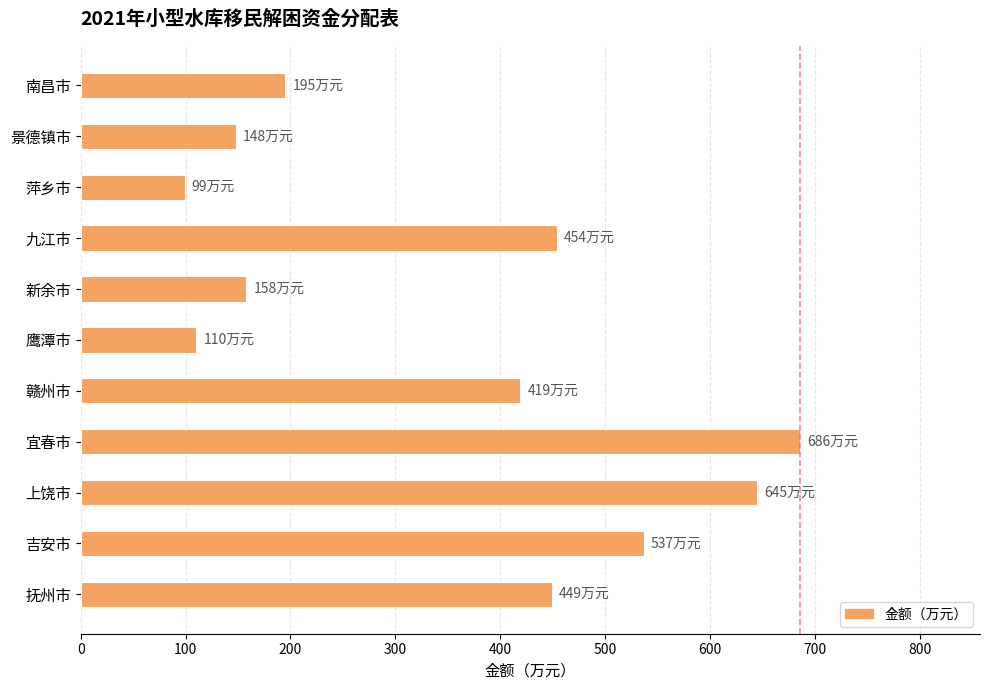

Reading bottom to top, extract all data points from this chart.

抚州市=449	吉安市=537	上饶市=645	宜春市=686	赣州市=419	鹰潭市=110	新余市=158	九江市=454	萍乡市=99	景德镇市=148	南昌市=195